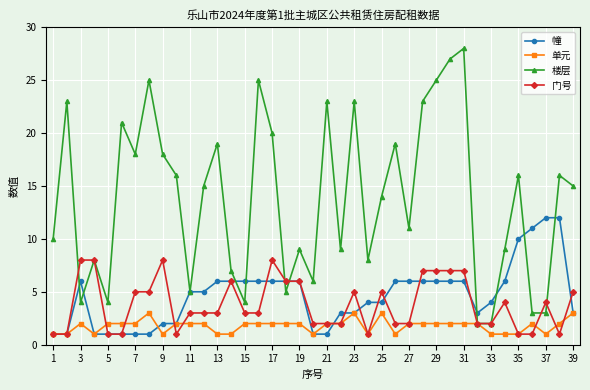

What is the value of the 单元 point at the 38th from the left?

2